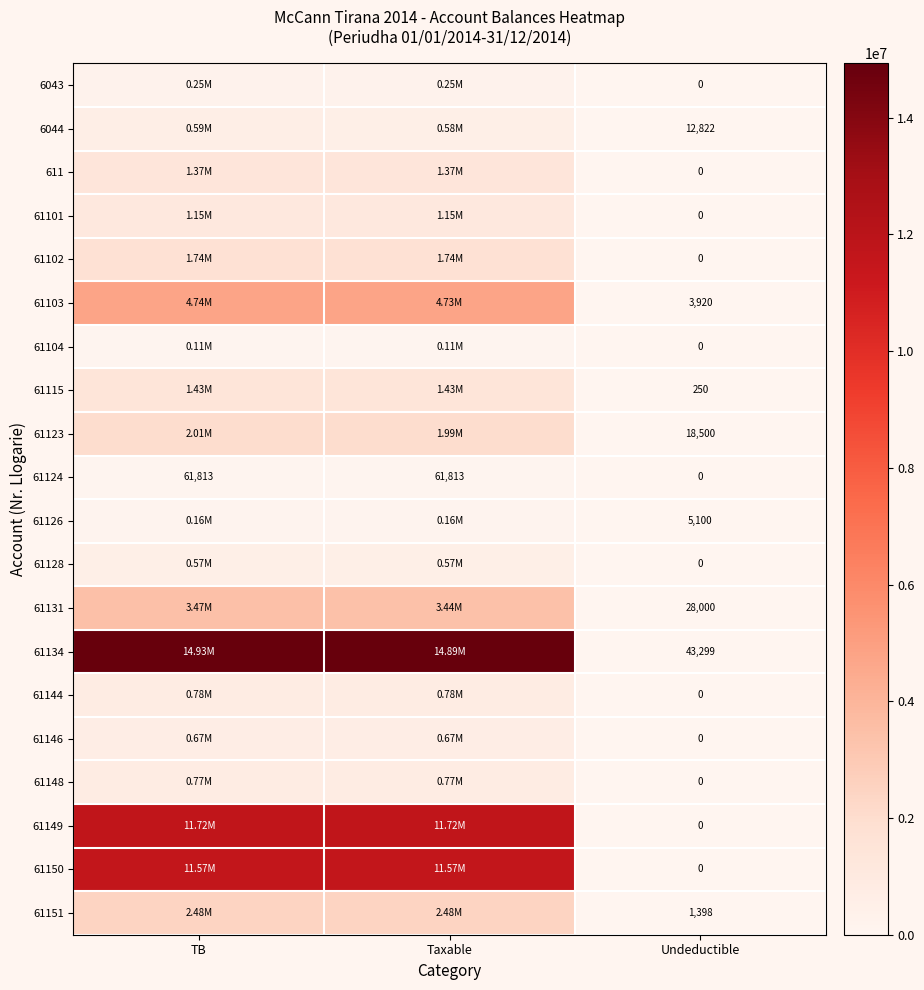

What is the difference between the maximum and minimum values in the 61124 series?

61813.2